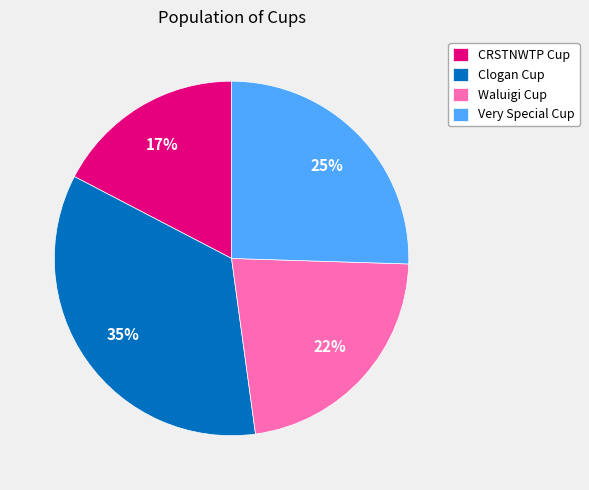

Combined, do Clogan Cup and Very Special Cup account for over 50%?

Yes